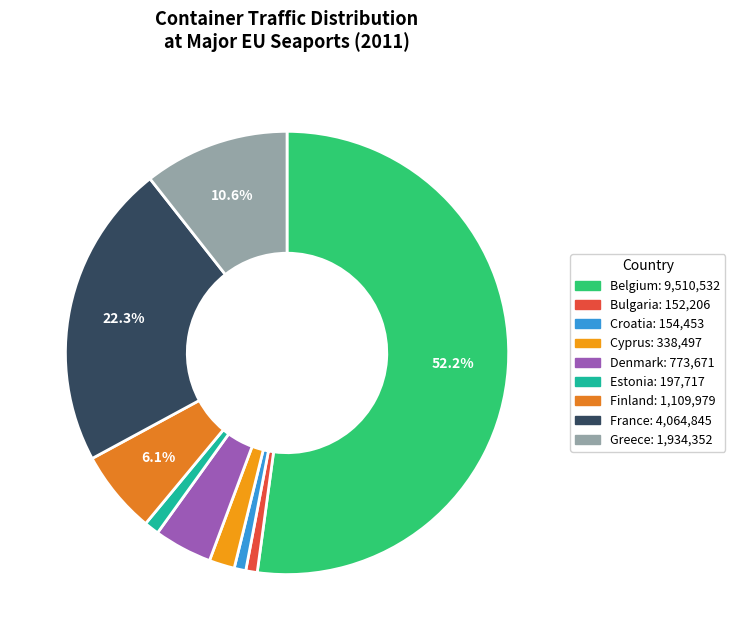

Approximately how many times larger is the value at Cyprus compared to Finland?

0.3